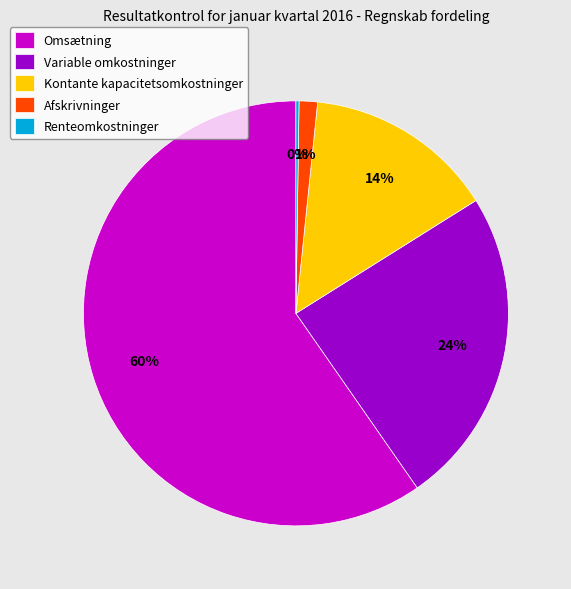

Approximately how many times larger is the value at Afskrivninger compared to Kontante kapacitetsomkostninger?

0.1